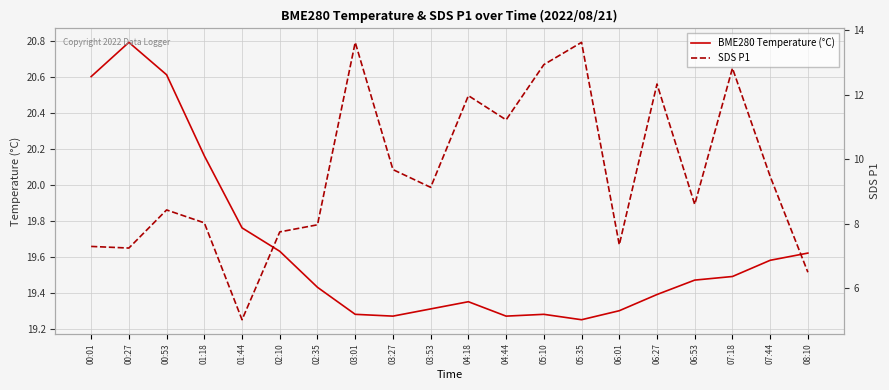

Reading right to left, extract all data points from this chart.

BME280 Temperature (°C): 08:10=19.6	07:44=19.6	07:18=19.5	06:53=19.5	06:27=19.4	06:01=19.3	05:35=19.2	05:10=19.3	04:44=19.3	04:18=19.4	03:53=19.3	03:27=19.3	03:01=19.3	02:35=19.4	02:10=19.6	01:44=19.8	01:18=20.2	00:53=20.6	00:27=20.8	00:01=20.6
SDS P1: 08:10=6.5	07:44=9.5	07:18=12.8	06:53=8.6	06:27=12.3	06:01=7.3	05:35=13.6	05:10=12.9	04:44=11.2	04:18=12.0	03:53=9.1	03:27=9.7	03:01=13.6	02:35=8.0	02:10=7.8	01:44=5.0	01:18=8.0	00:53=8.4	00:27=7.2	00:01=7.3